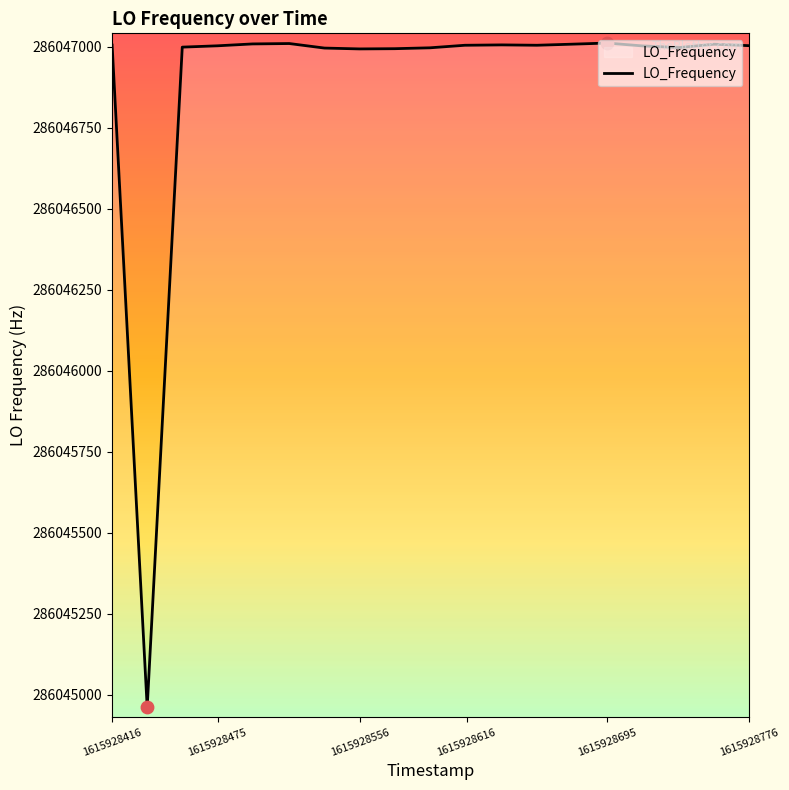

What is the minimum value shown in the chart?

286044961.1